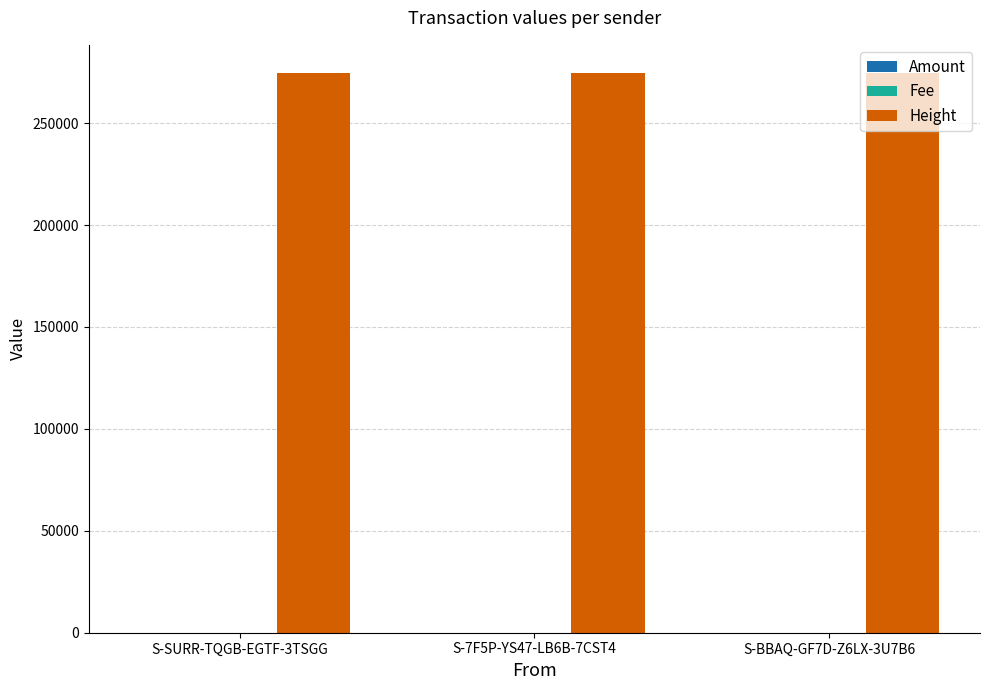

What is the sum of all Height values?

823951